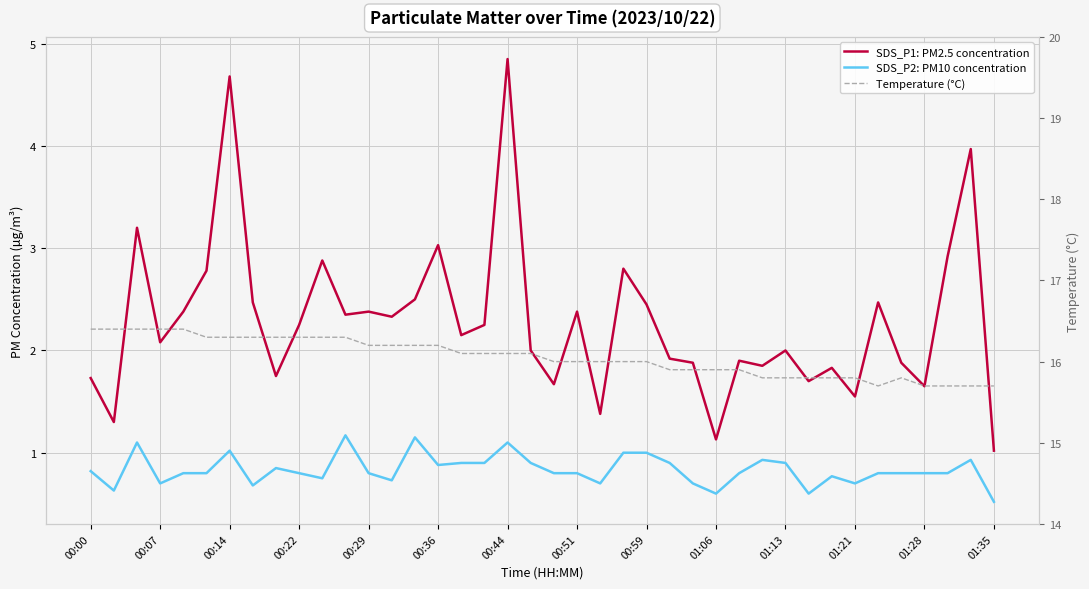

At how many categories does at least one series exceed 7?

40